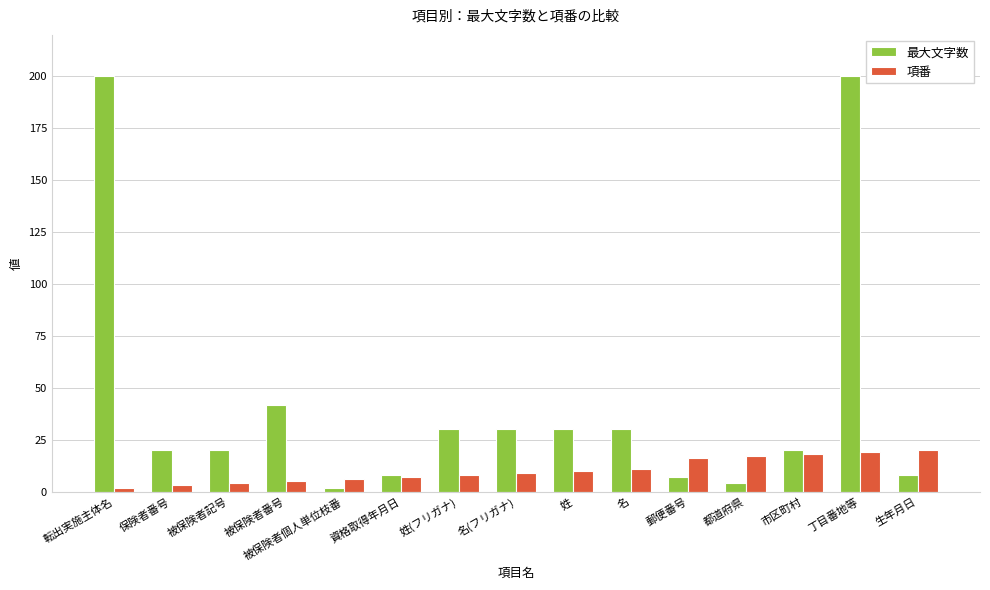

Reading left to right, list all the values displayed in this chart.

最大文字数: 転出実施主体名=200	保険者番号=20	被保険者記号=20	被保険者番号=42	被保険者個人単位枝番=2	資格取得年月日=8	姓(フリガナ)=30	名(フリガナ)=30	姓=30	名=30	郵便番号=7	都道府県=4	市区町村=20	丁目番地等=200	生年月日=8
項番: 転出実施主体名=2	保険者番号=3	被保険者記号=4	被保険者番号=5	被保険者個人単位枝番=6	資格取得年月日=7	姓(フリガナ)=8	名(フリガナ)=9	姓=10	名=11	郵便番号=16	都道府県=17	市区町村=18	丁目番地等=19	生年月日=20